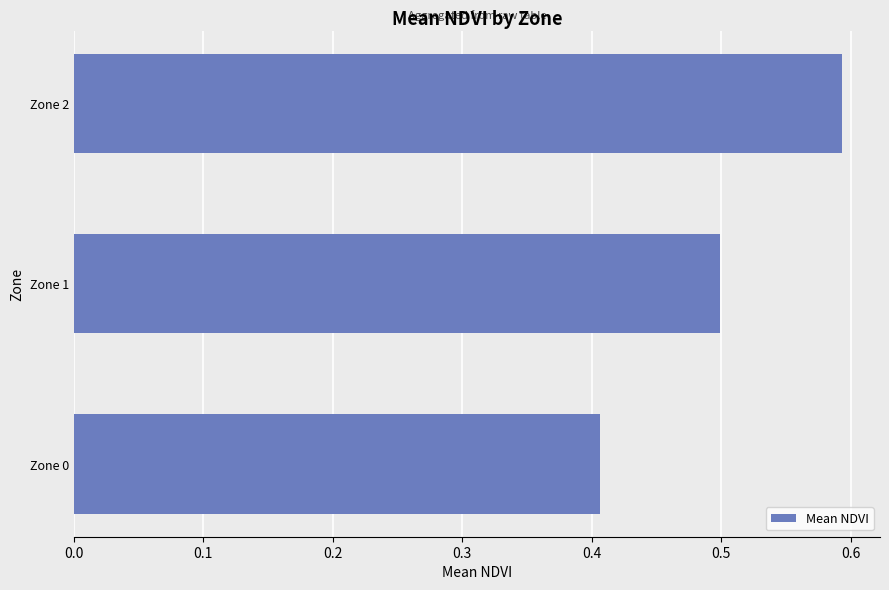

Are the bars grouped side by side (vs. stacked)?

No